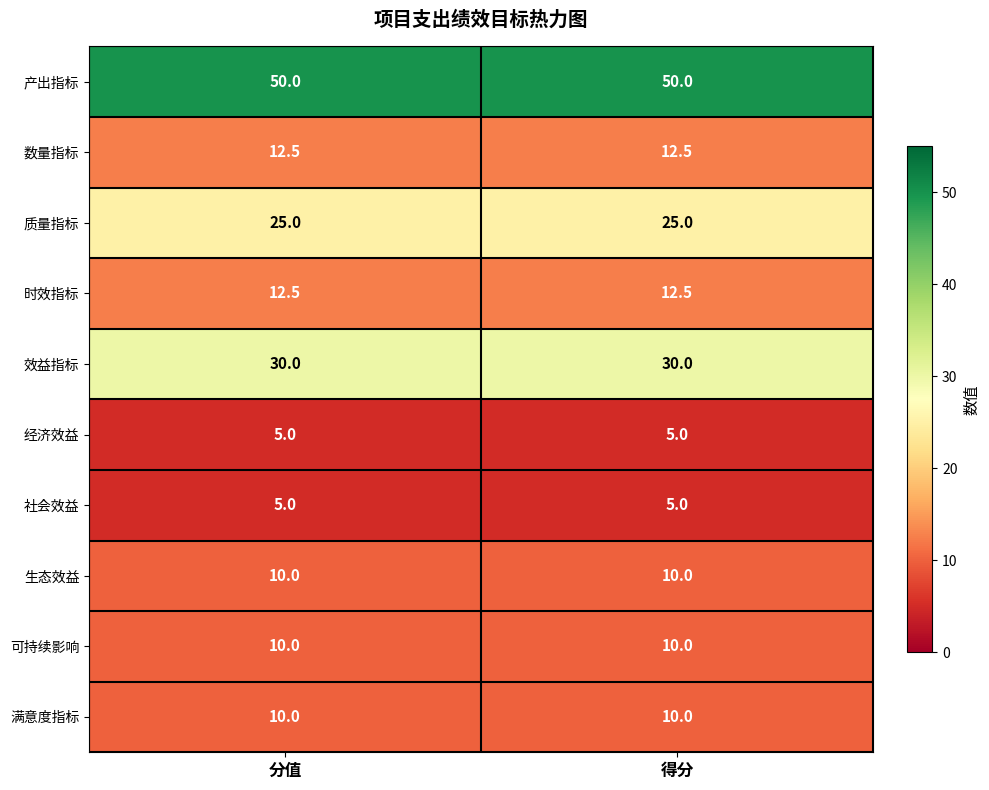

What is the minimum value shown in the chart?

5.0